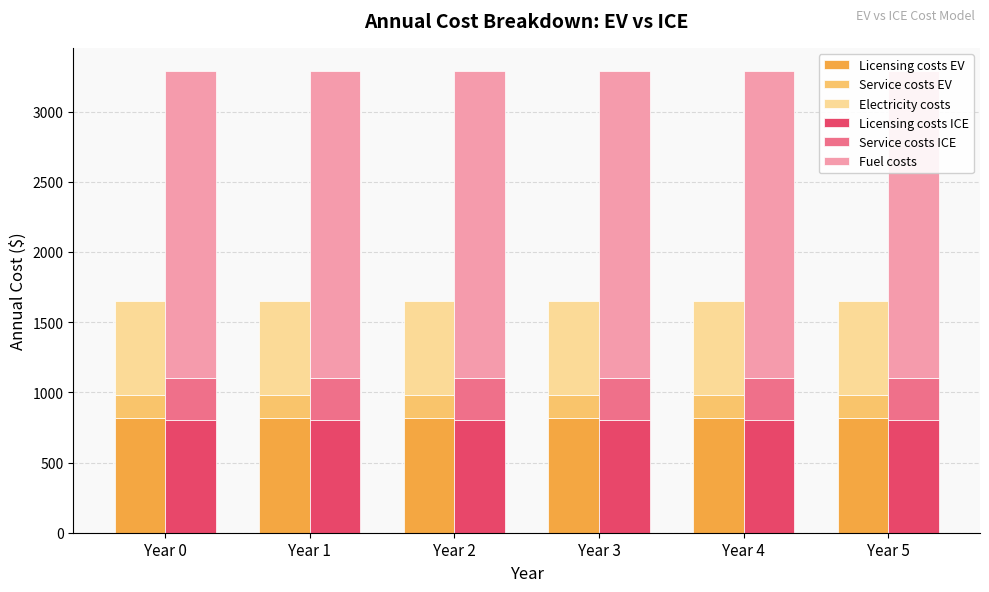

True or false: Licensing costs EV has a value of 435 at Year 4.

False